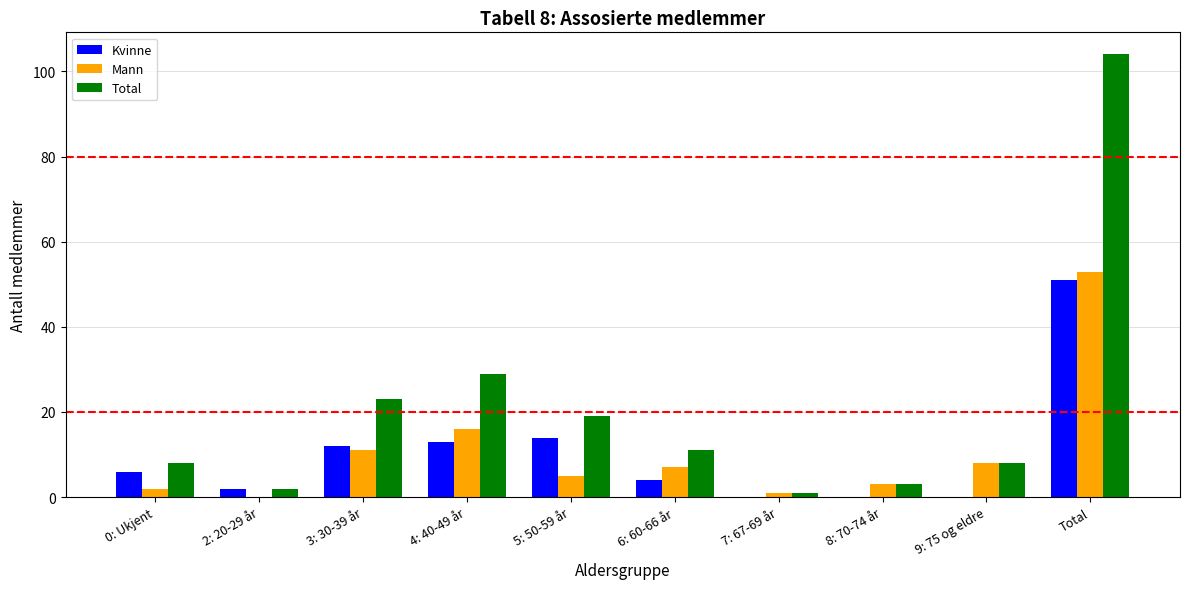

How many groups of bars are there?

10